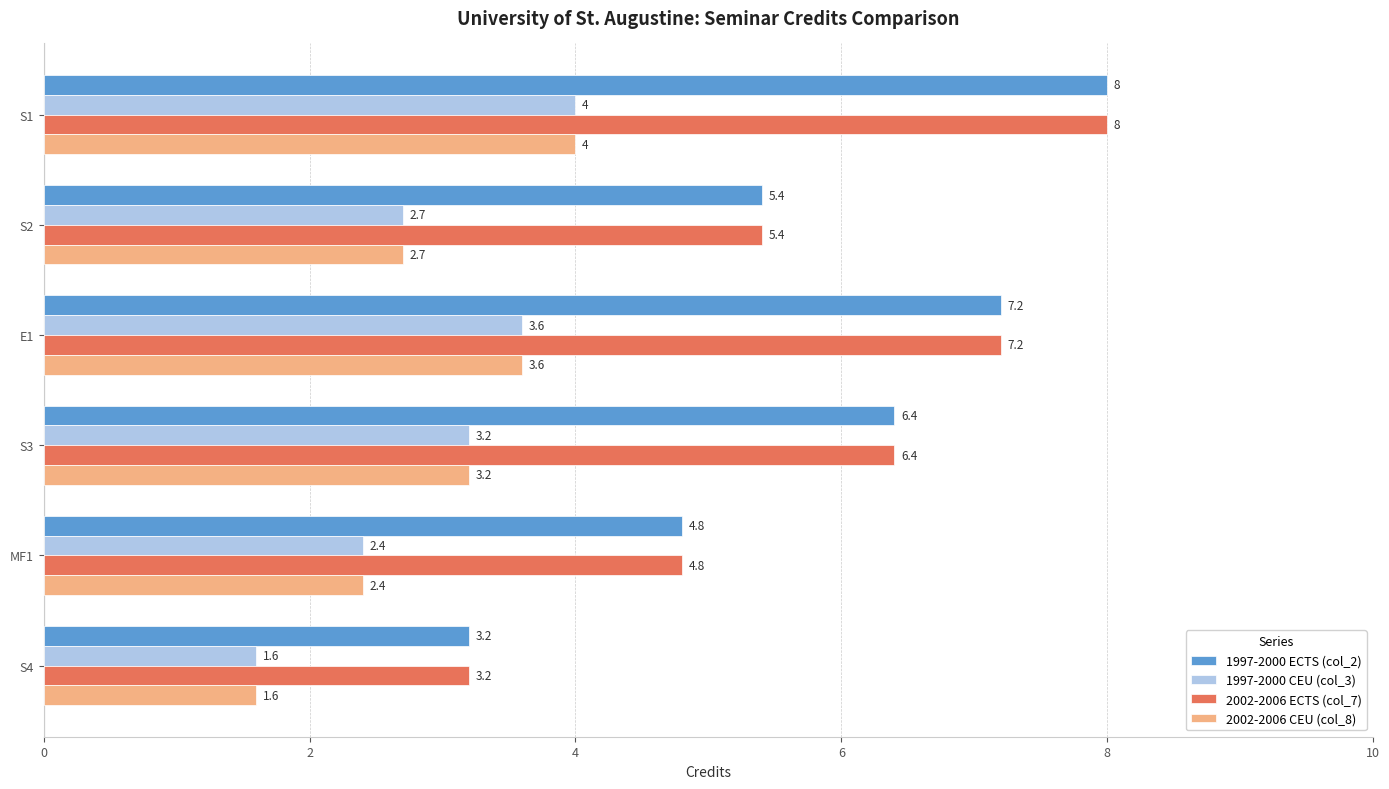

List the labels in order of 1997-2000 ECTS (col_2) value, largest first.

S1, E1, S3, S2, MF1, S4